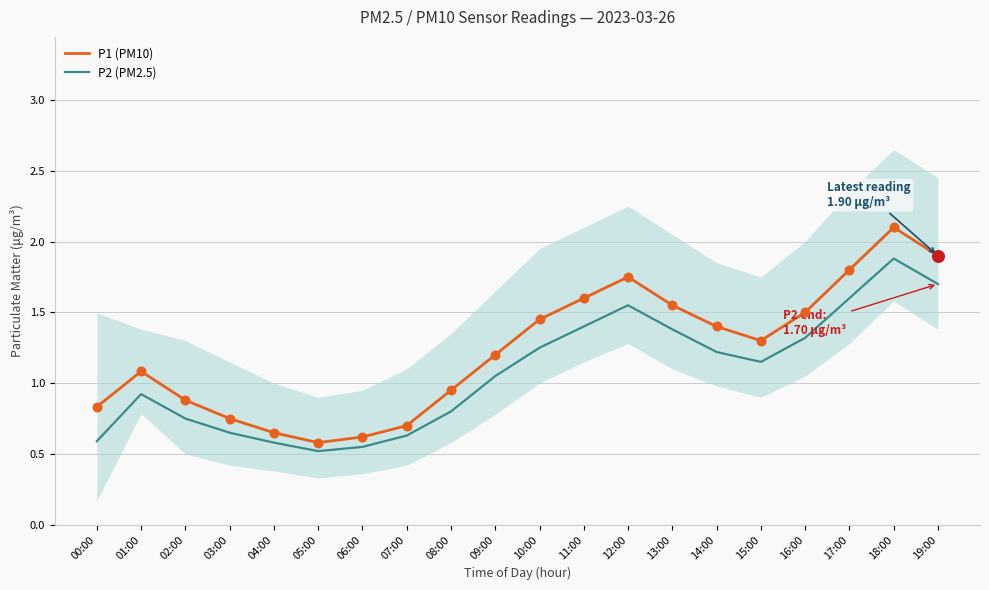

What are all the series names shown in the legend?

P1 (PM10), P2 (PM2.5)